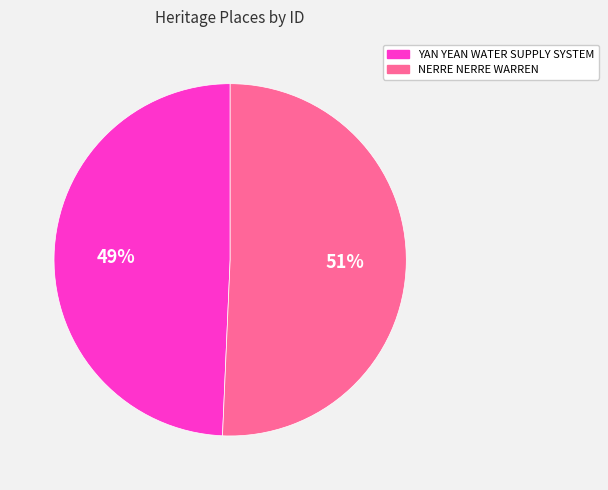

What is the ratio of the value at YAN YEAN WATER SUPPLY SYSTEM to the value at NERRE NERRE WARREN?

1.0